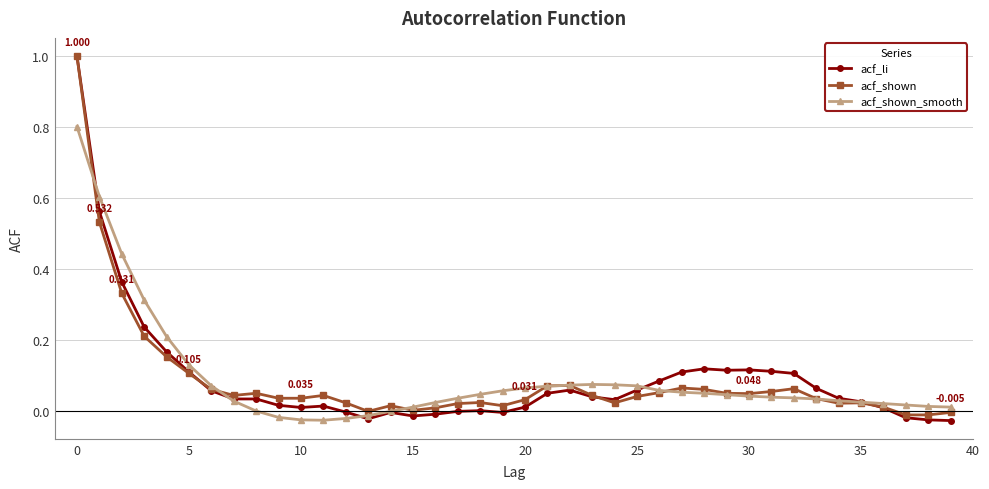

Which series has the largest range (max minus min)?

acf_li